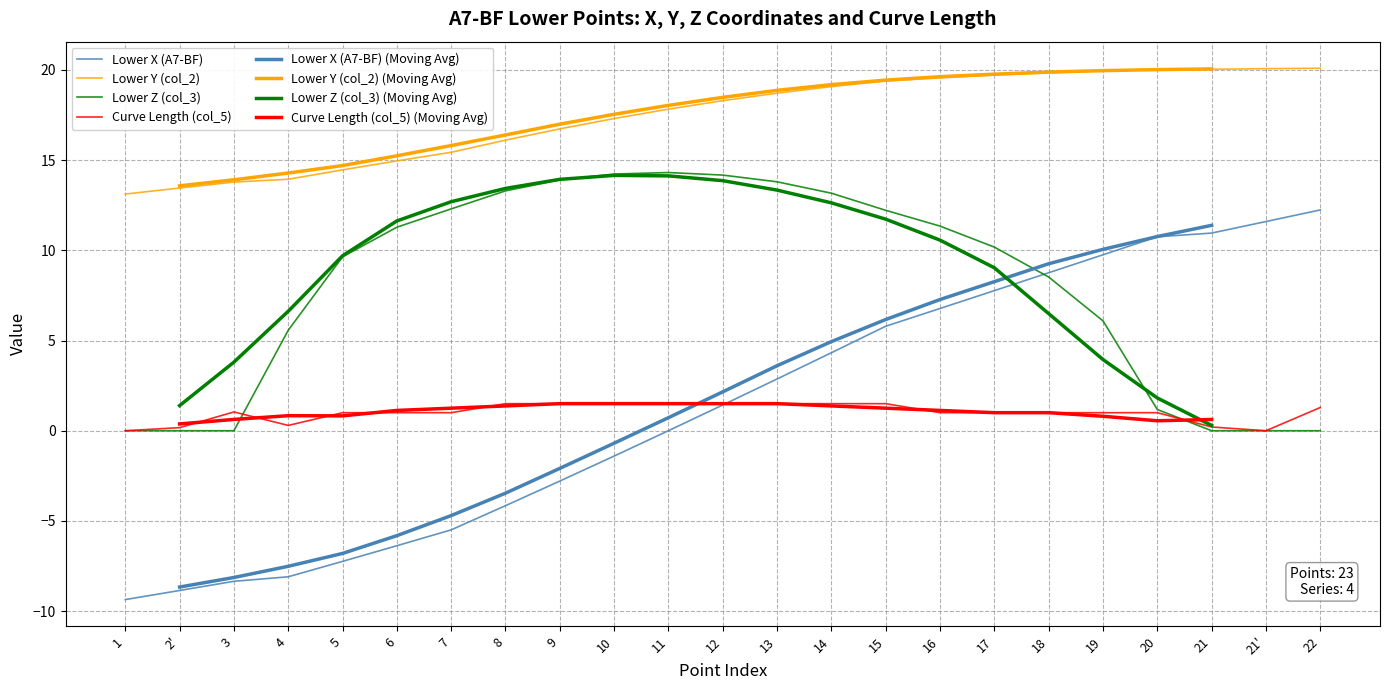

Does the chart have visible grid lines?

Yes